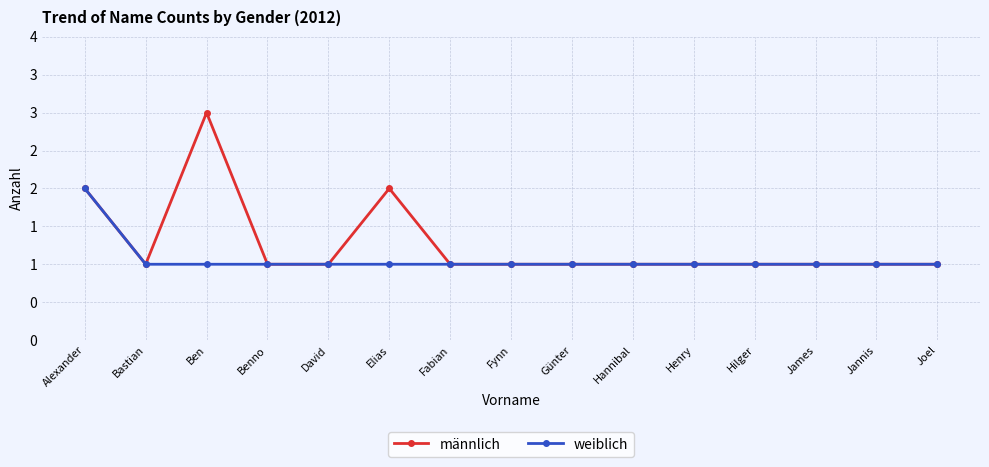

What is the maximum value for männlich?

3